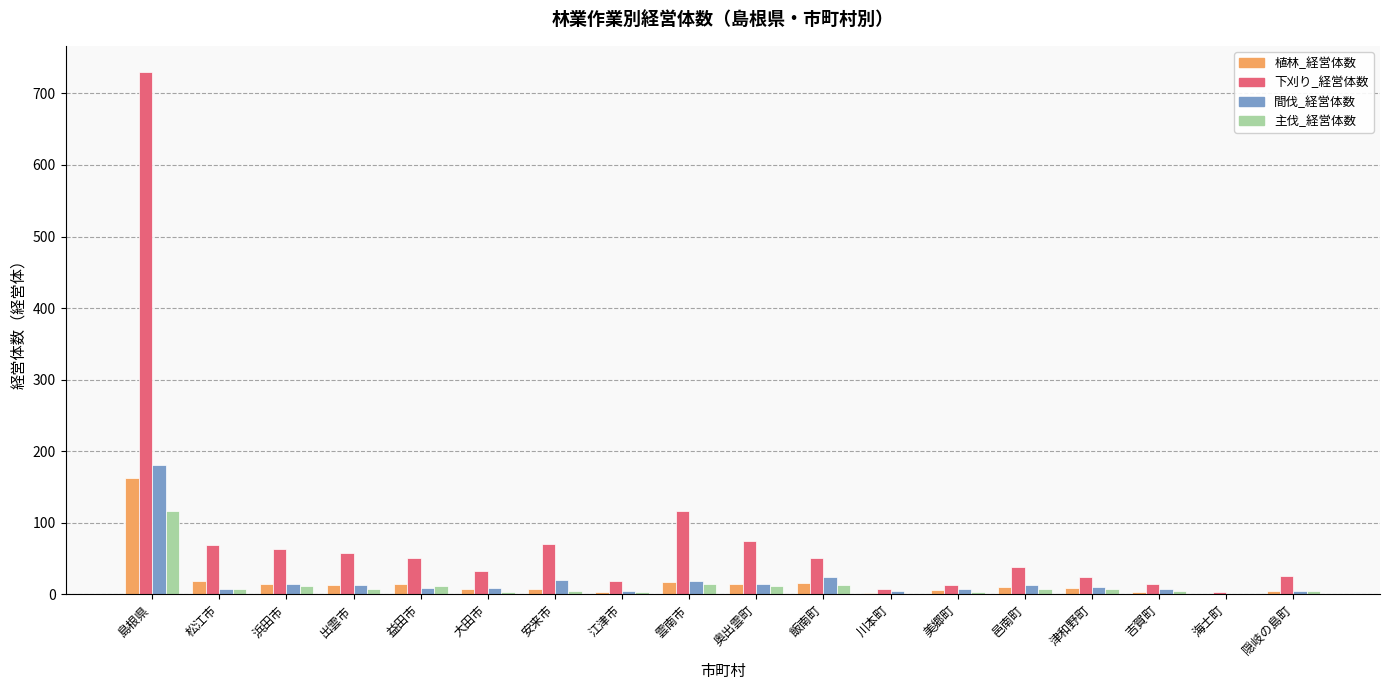

What is the maximum value for 間伐_経営体数?

181